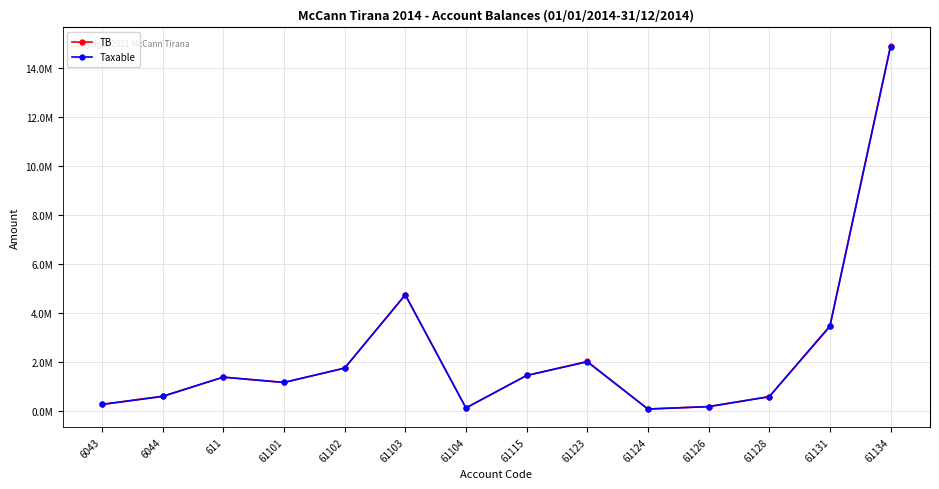

True or false: TB and Taxable intersect in this chart.

False